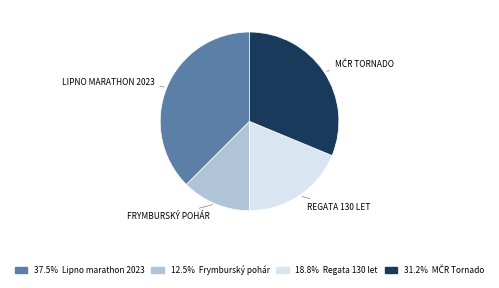

Does any single category account for the majority?

No